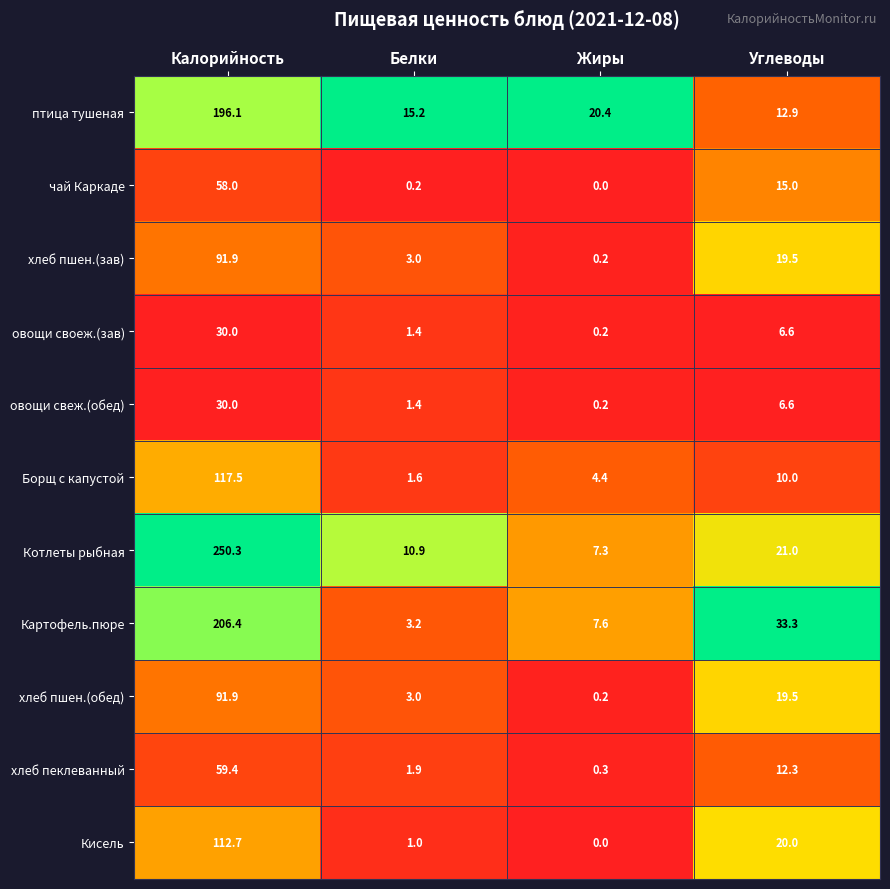

Count the number of data series in this chart.

11